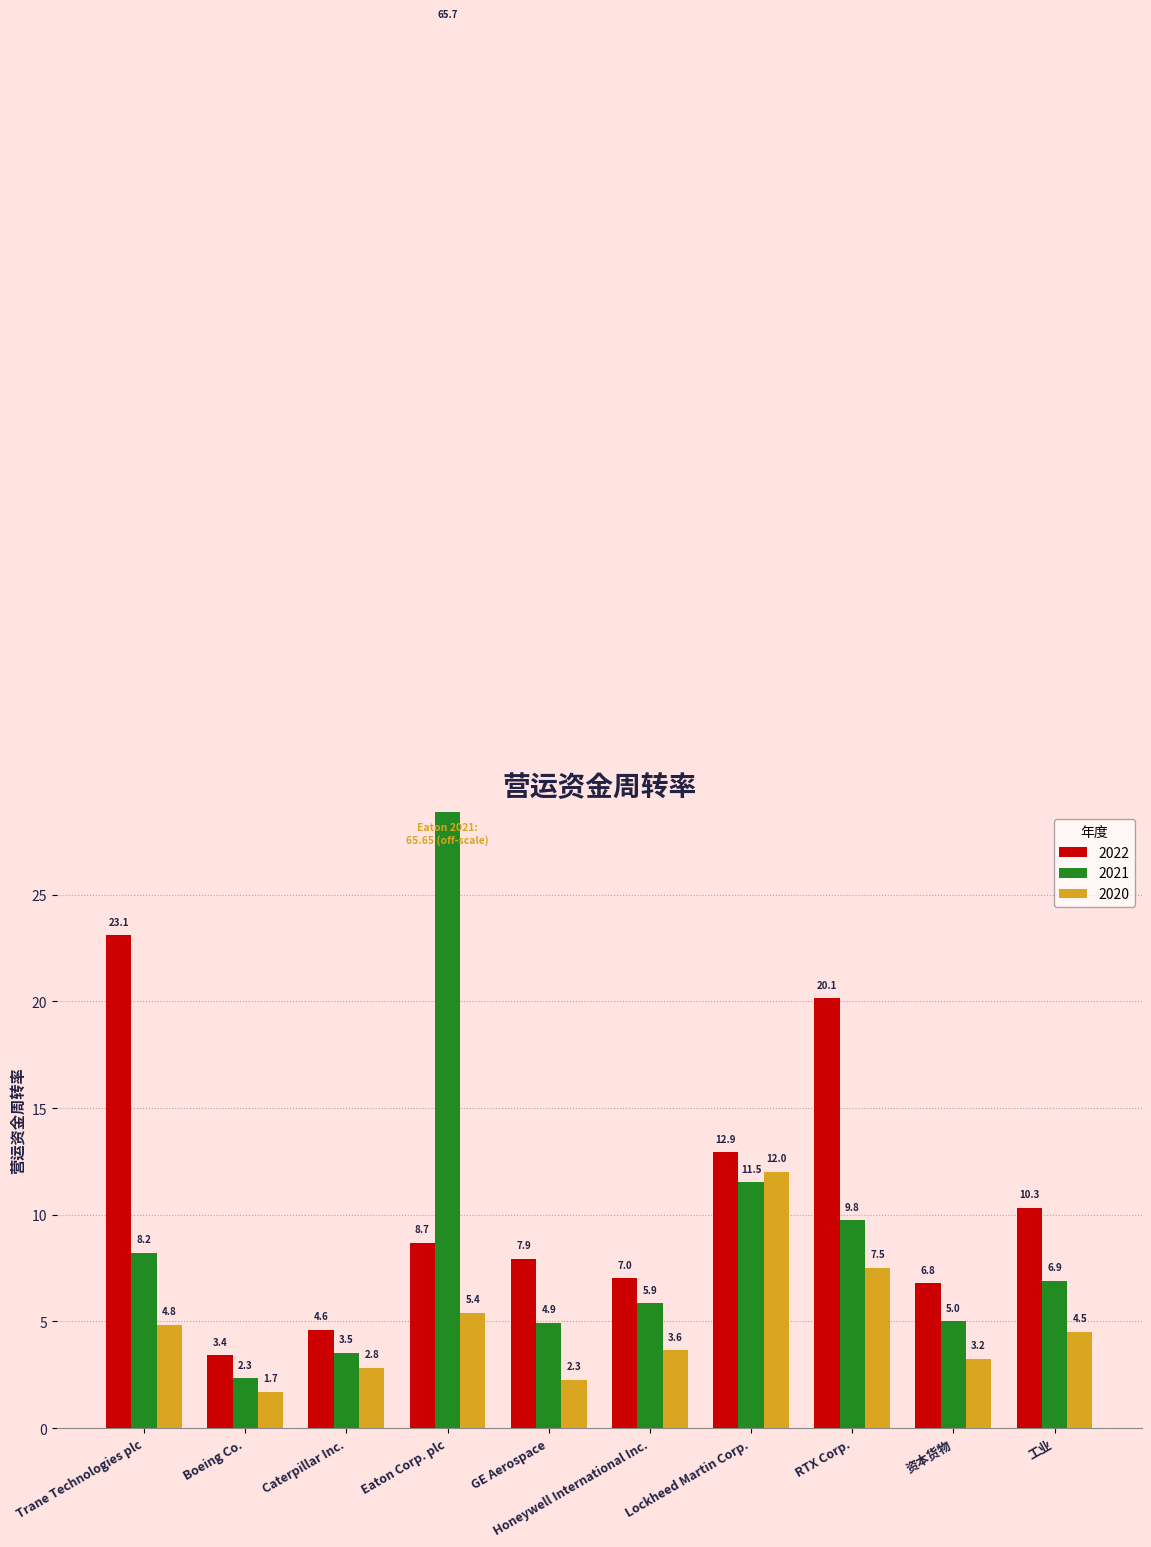

The value of 2022 at GE Aerospace is 4.4. True or false?

False